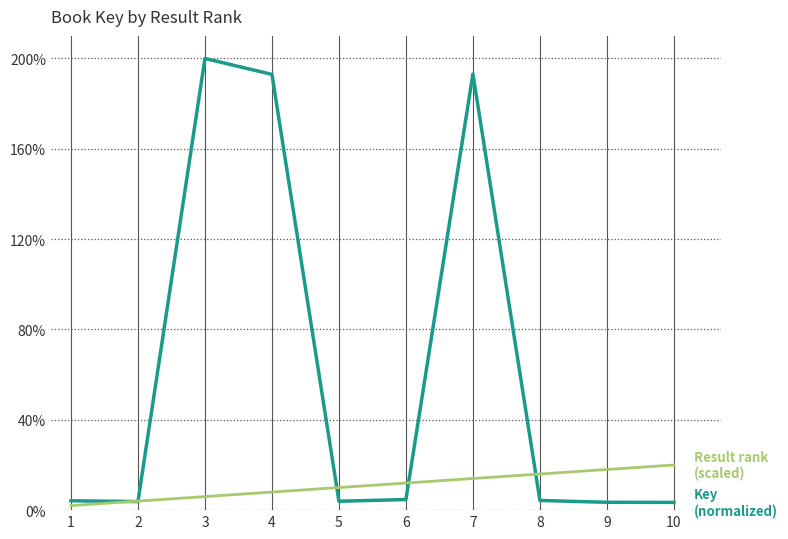

What is the maximum value shown in the chart?

200.0